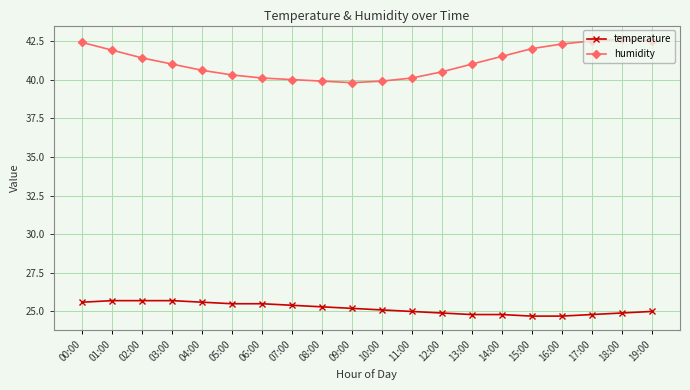

What is the value of the temperature point at the 16th from the left?

24.7